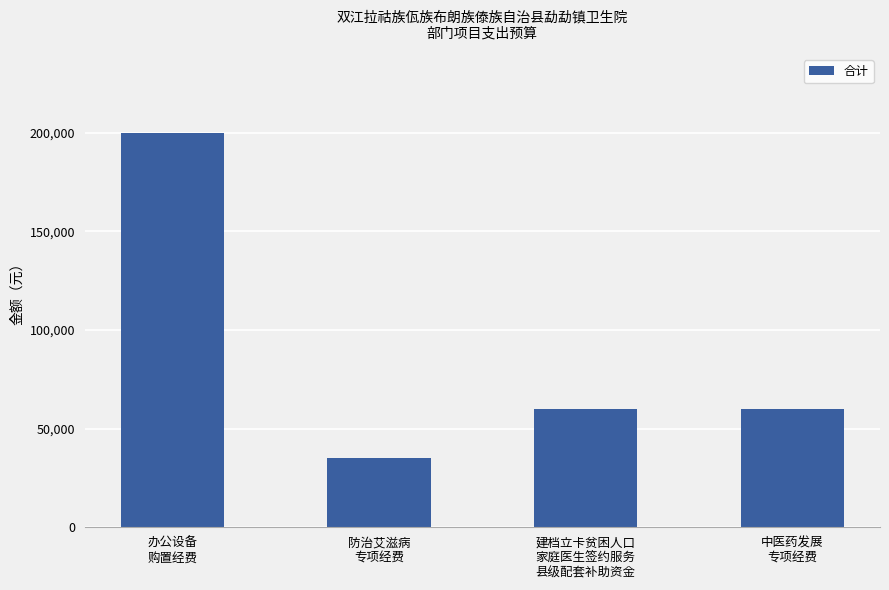

How many bars are there in total?

4